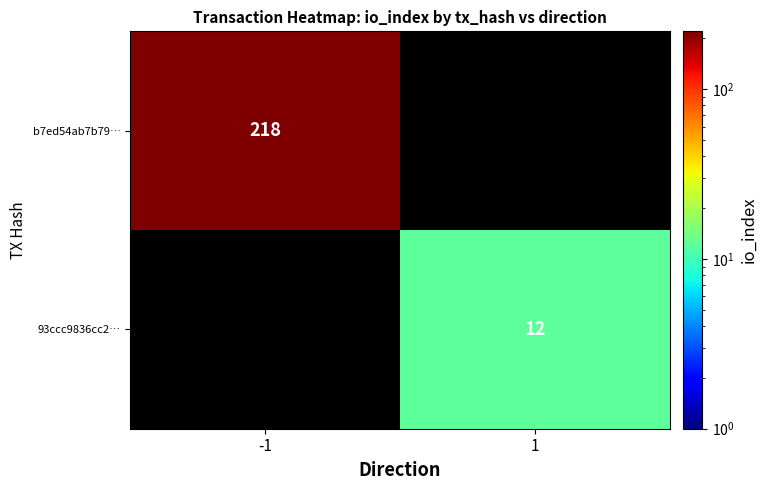

Is the value of 93ccc9836cc2… at 1 greater than the value of b7ed54ab7b79… at -1?

No